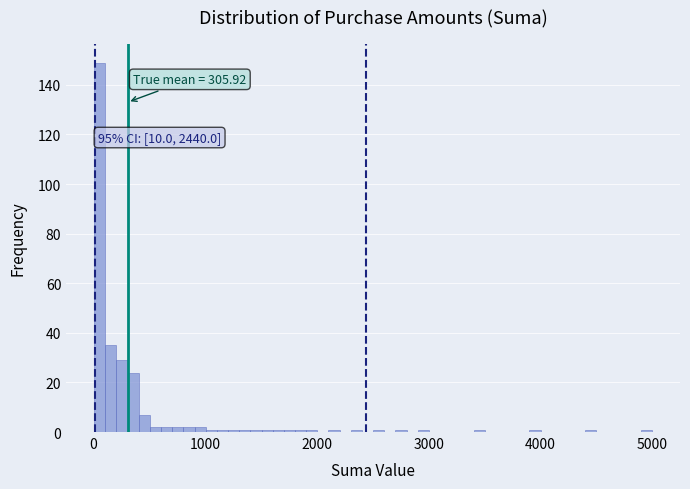

Around what value on the x-axis is the tallest bar? Give the approximate position of its centre, as read against the axis.

100